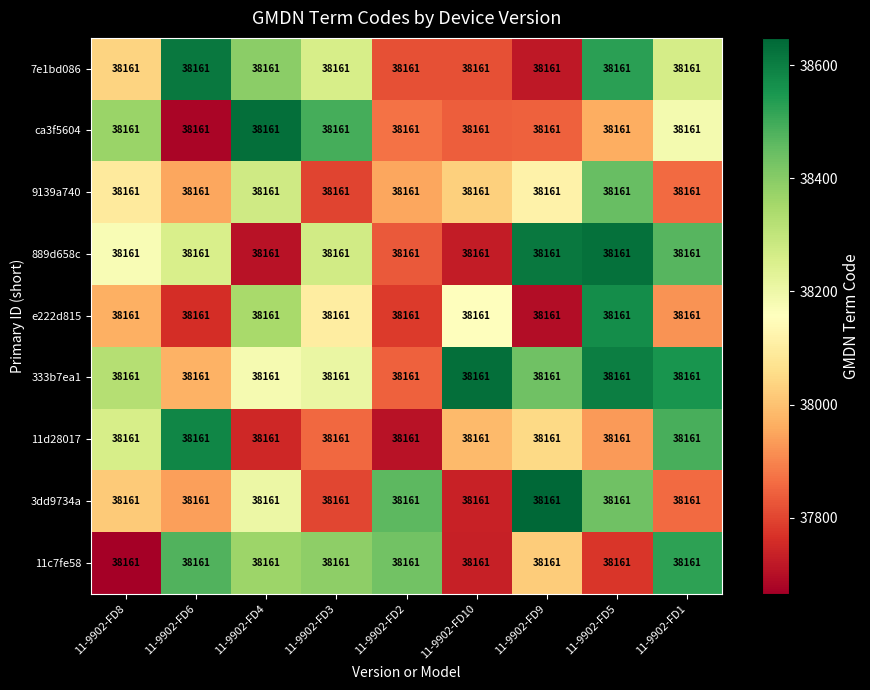

The value of 333b7ea1 at 11-9902-FD1 is 60861.3. True or false?

False